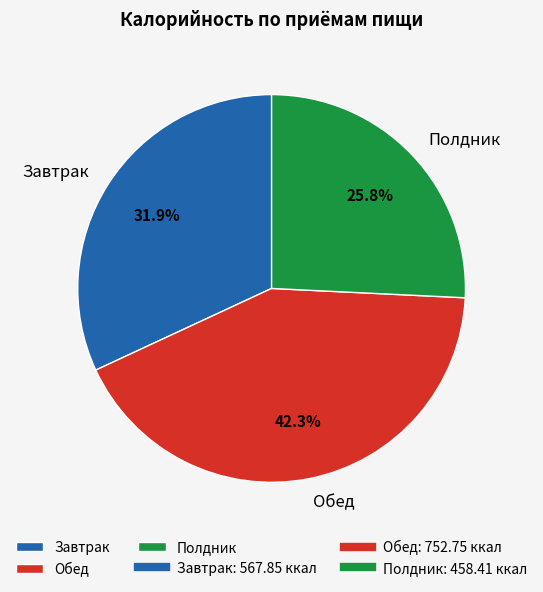

To the nearest percent, what percentage of the pie is Завтрак?

32%